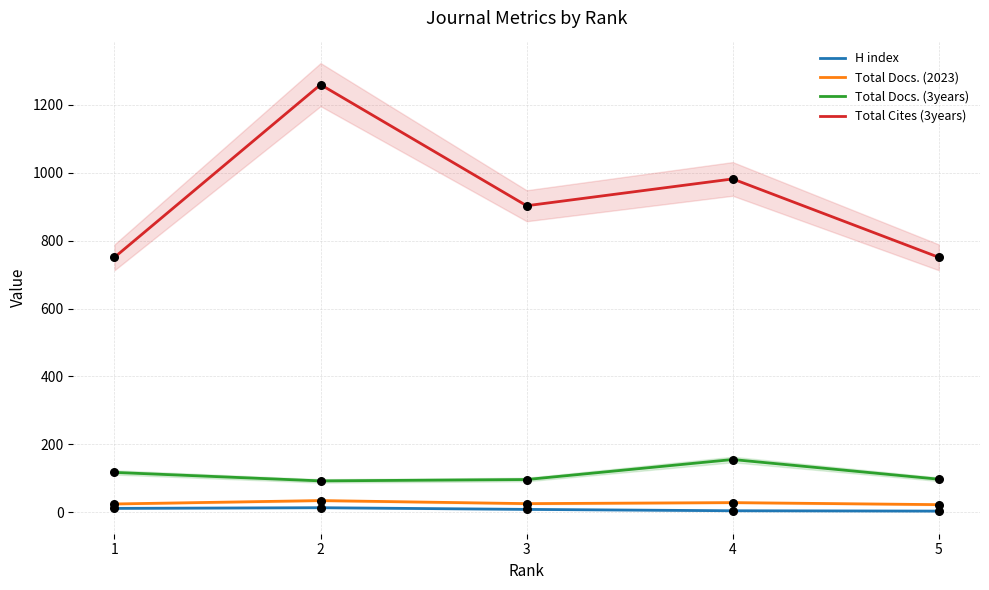

Is the value of Total Docs. (3years) at 1 greater than the value of H index at 5?

Yes